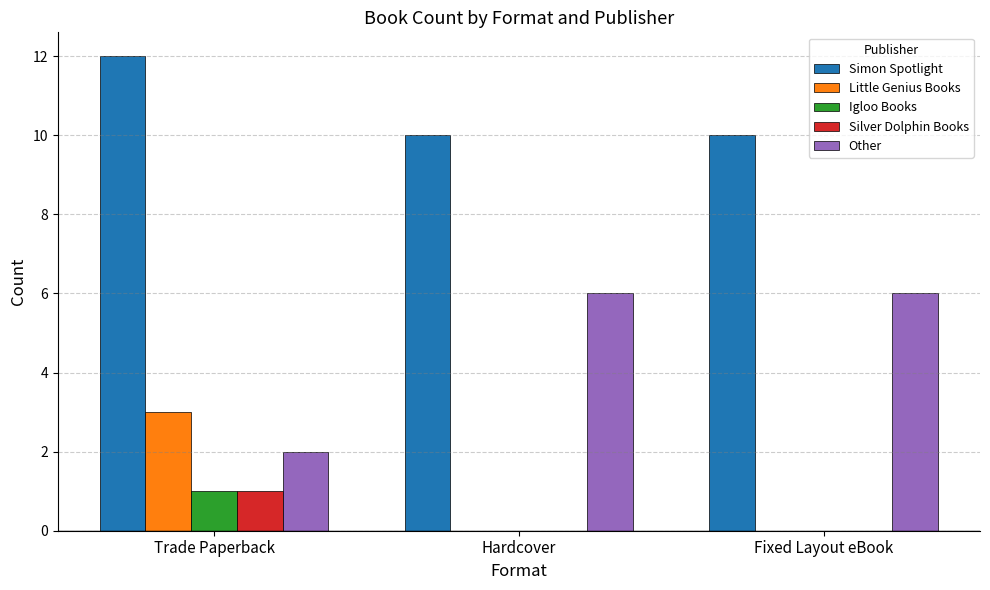

Read the Little Genius Books value at Trade Paperback.

3